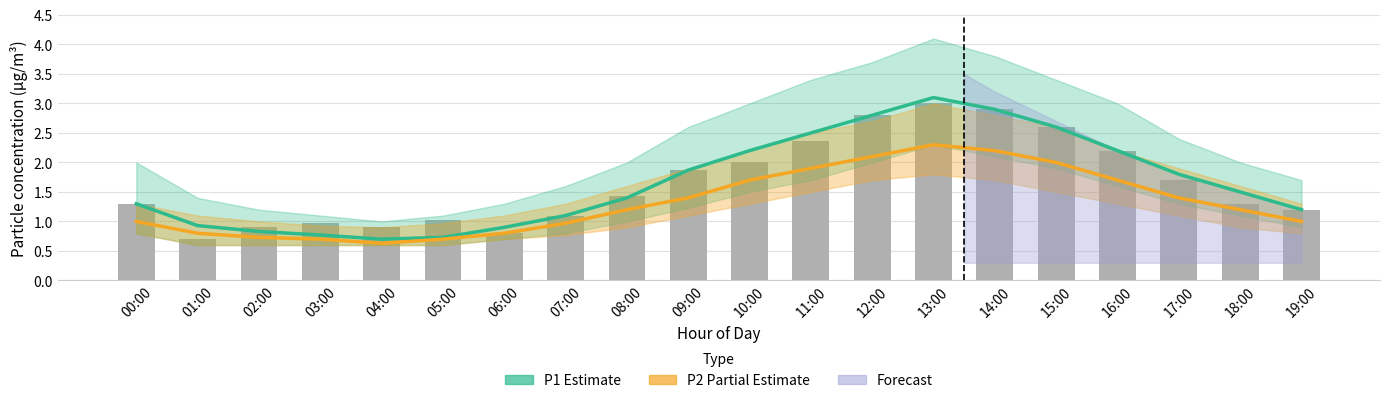

What is the maximum value shown in the chart?

3.1